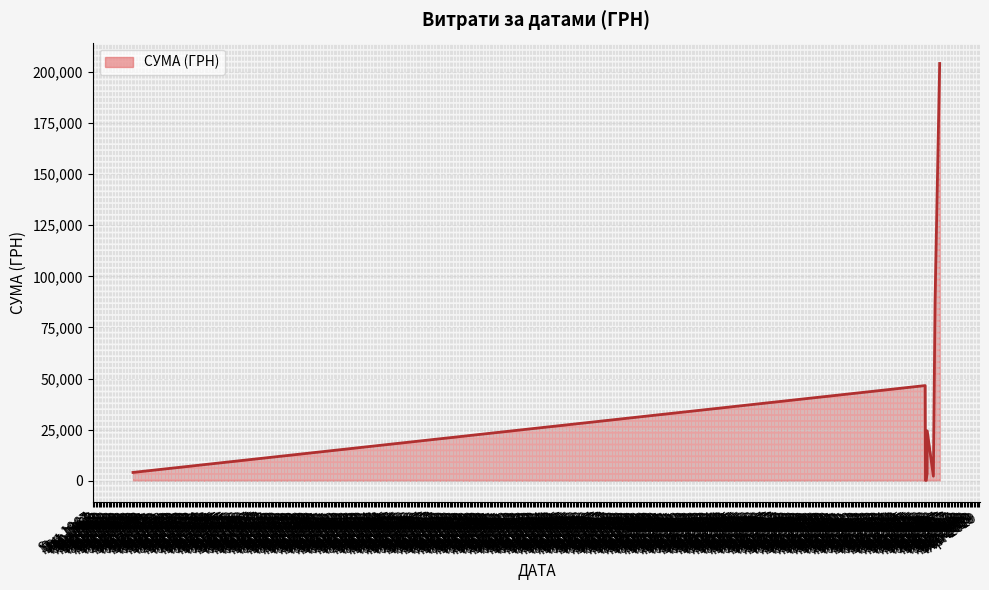

Does the chart have visible grid lines?

Yes